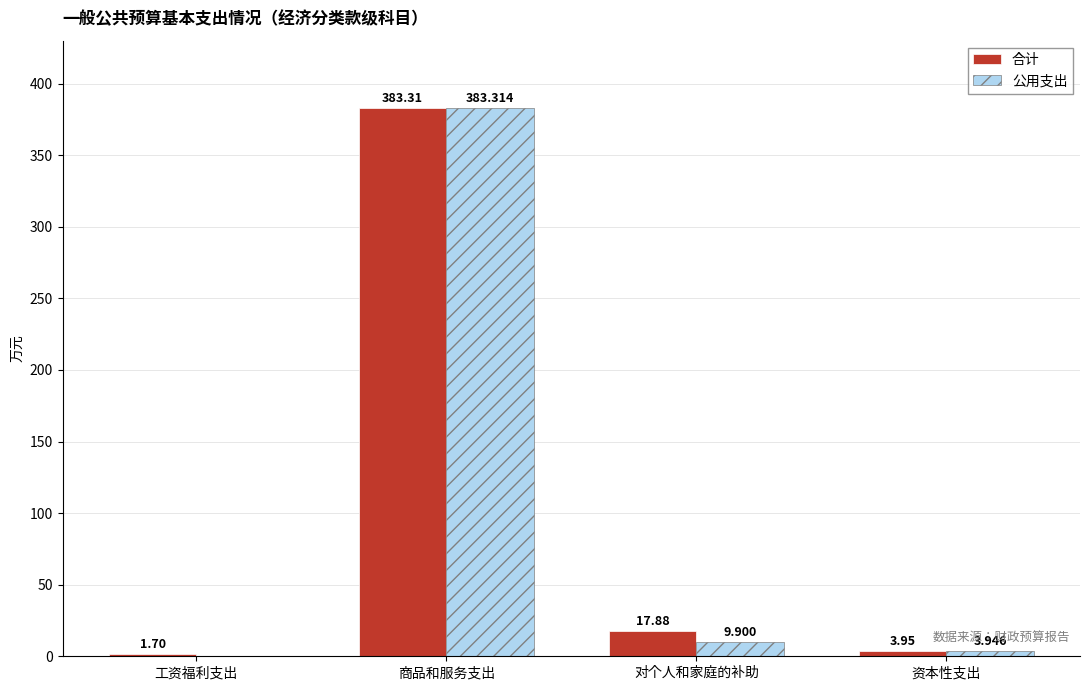

Which series has the largest total across all categories?

合计